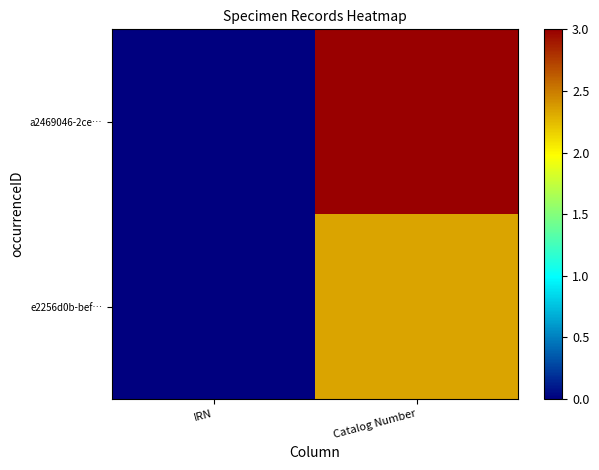

At Catalog Number, list the series in order from largest to smallest.

a2469046-2ce…, e2256d0b-bef…